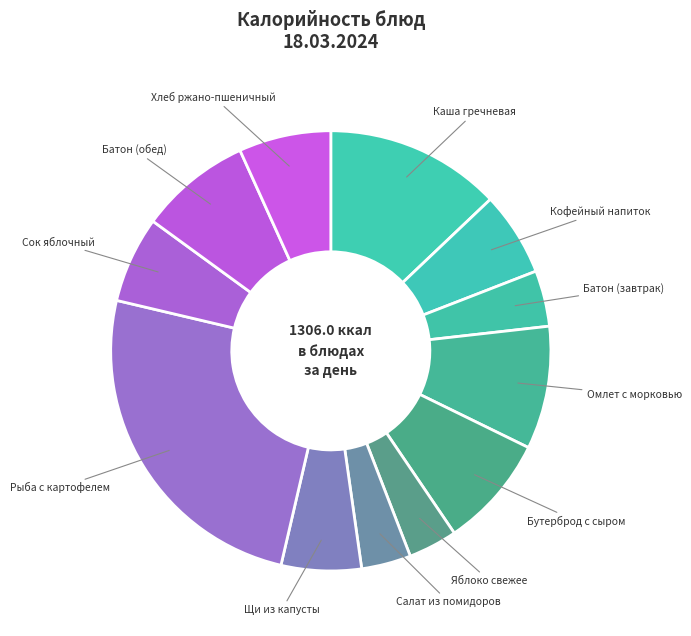

Count the number of slices in the pie.

12